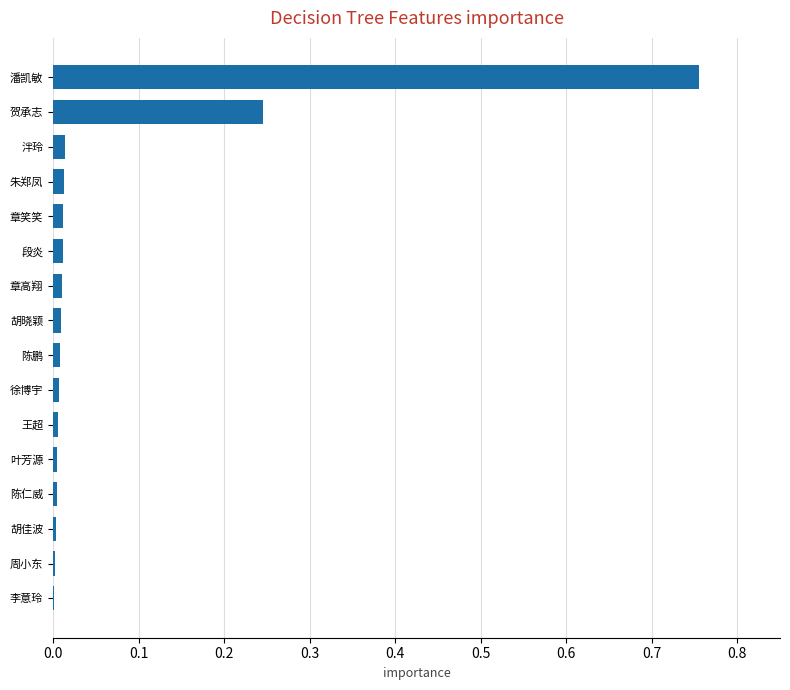

What is the sum of all values?

1.1